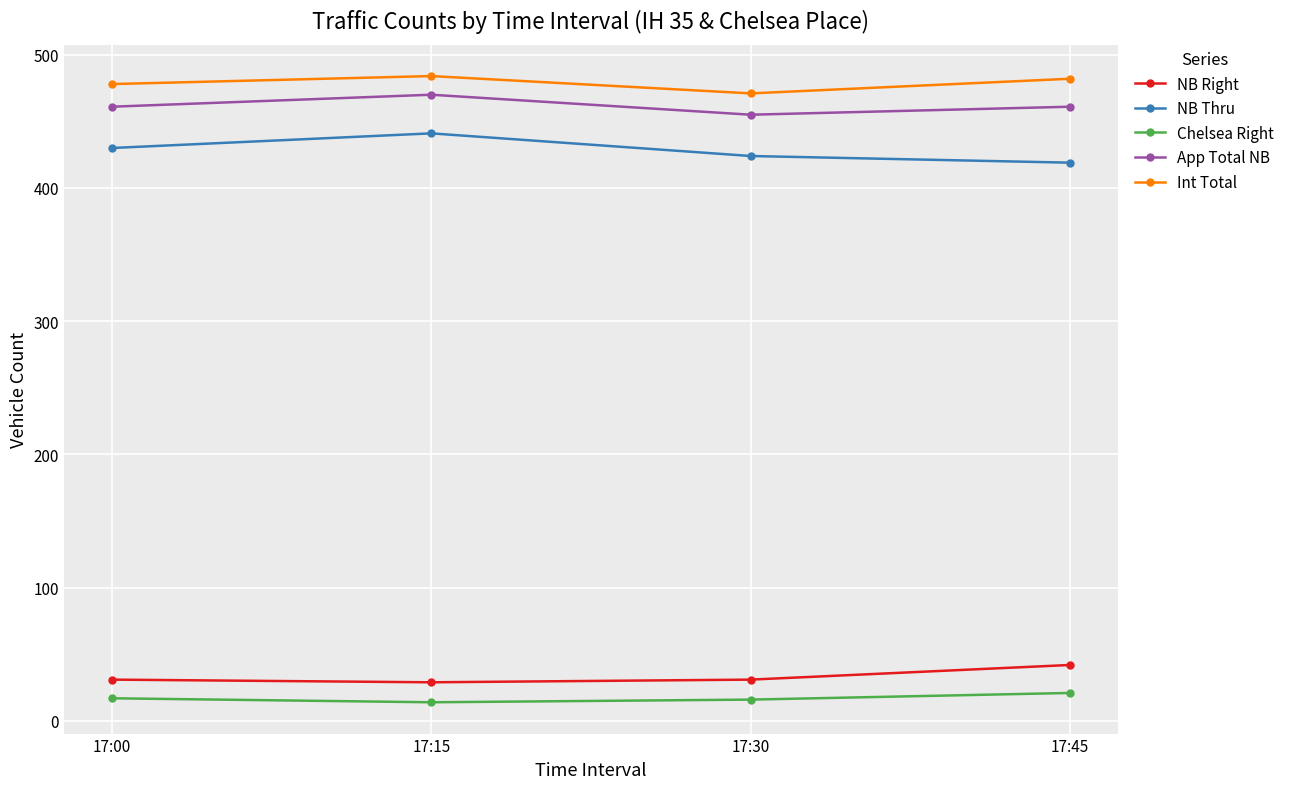

Which series has the largest total across all categories?

Int Total